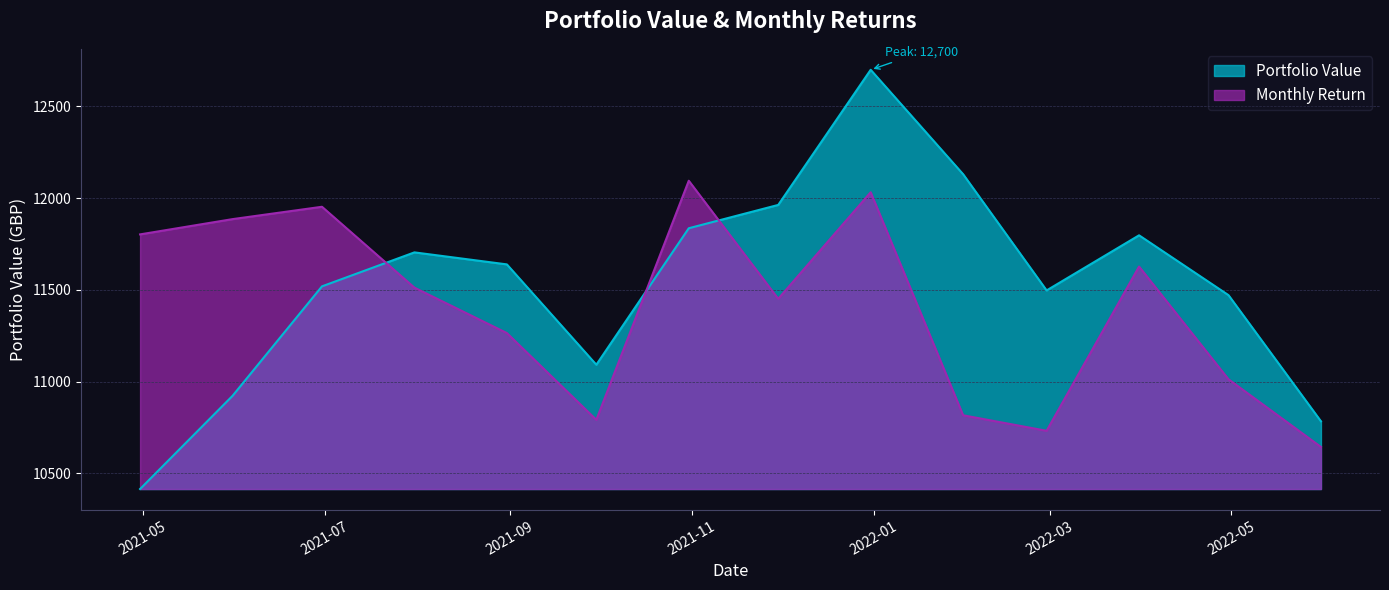

In Portfolio Value, how many points are higher than both neighbors (excluding endpoints)?

3